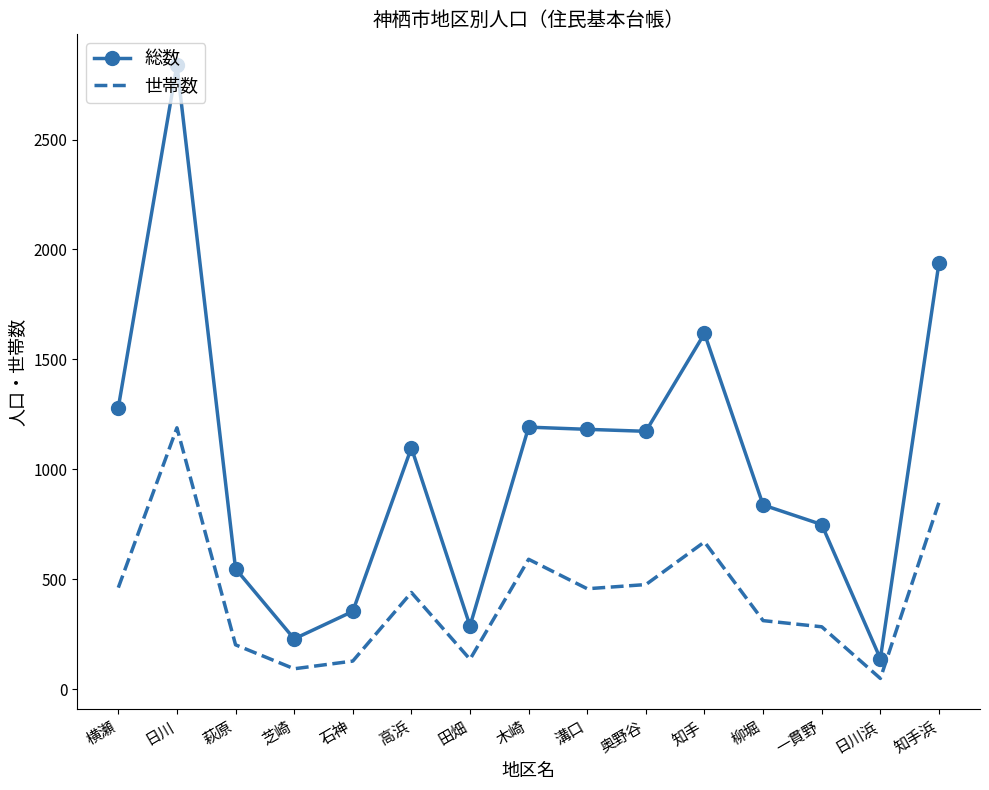

What is the difference between the maximum and second lowest values in the 世帯数 series?

1096